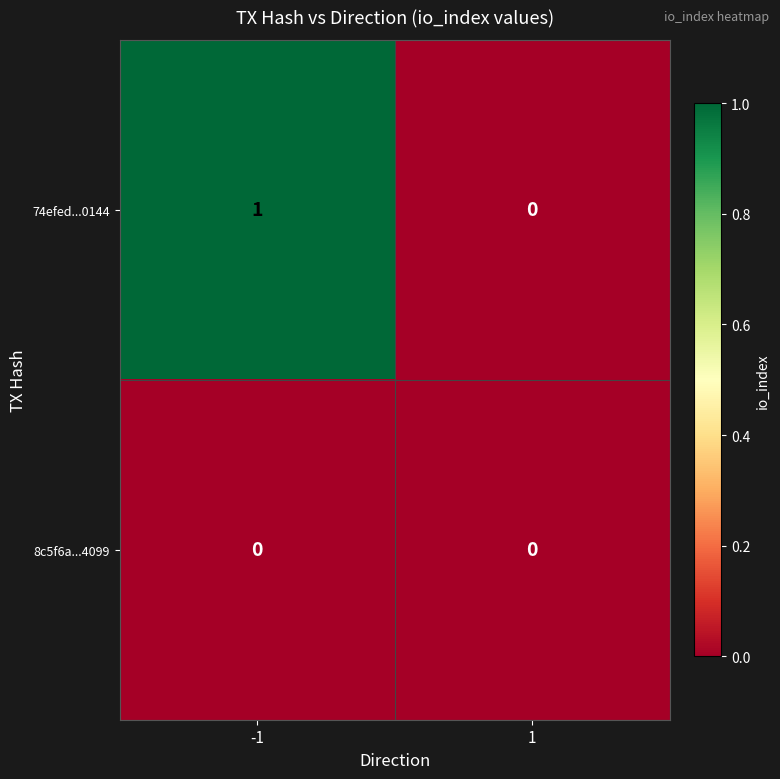

Count the number of categories in the chart.

2